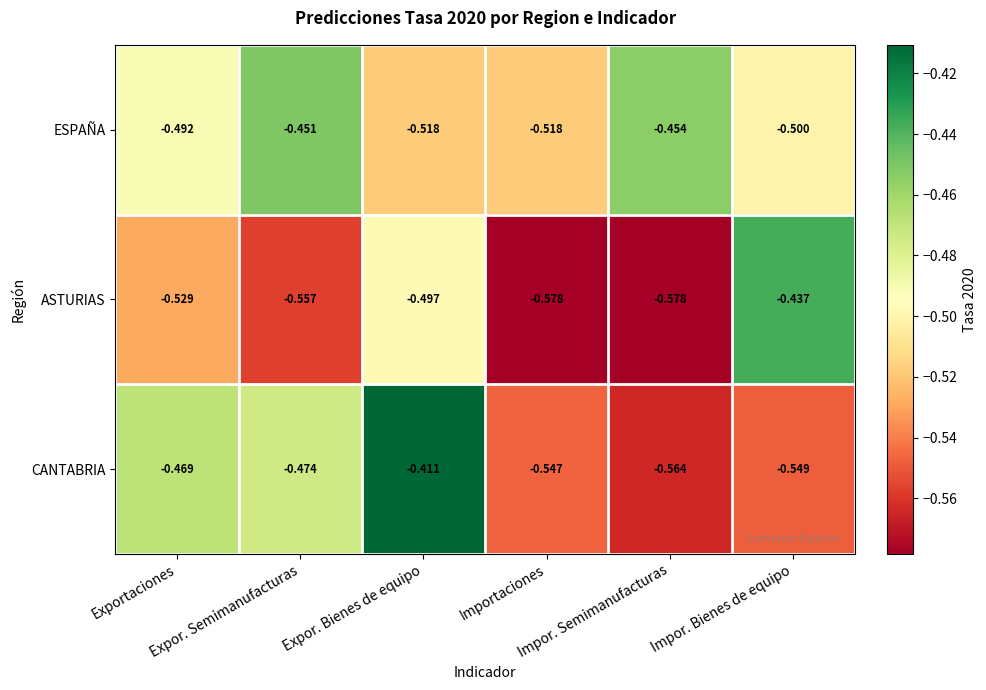

Rank the series by their maximum value, from highest to lowest.

CANTABRIA, ASTURIAS, ESPAÑA